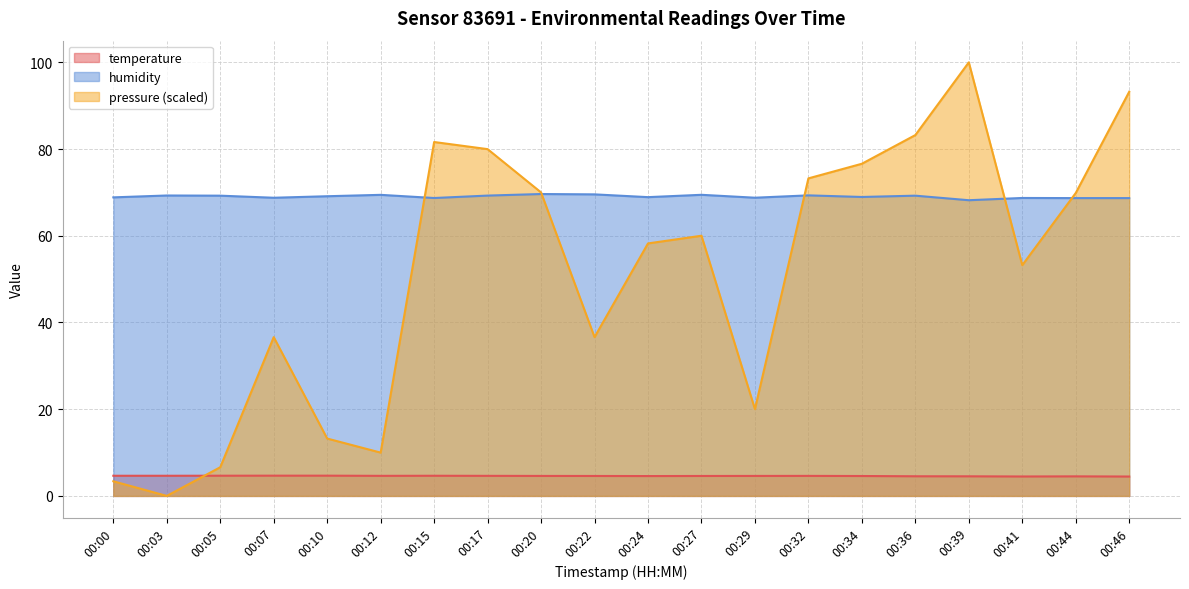

Which series has the widest spread of values?

pressure (scaled)